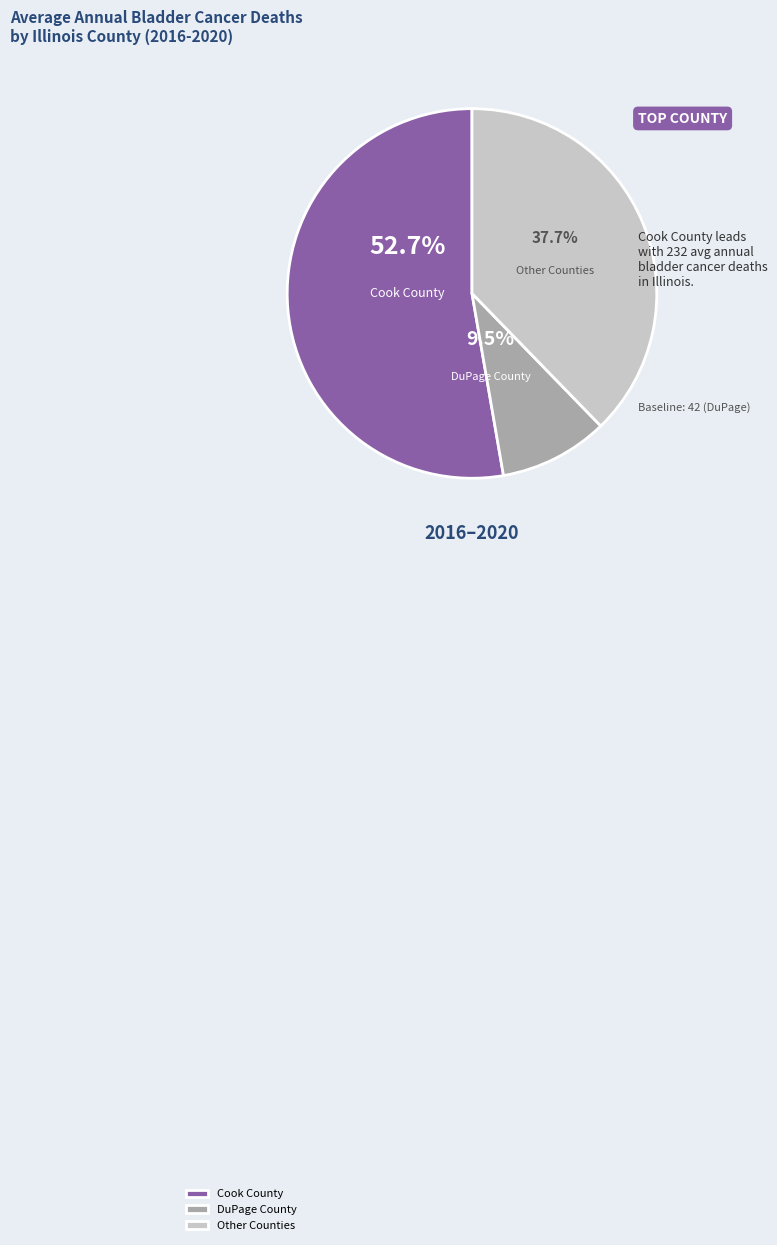

Which has a higher value, DuPage County or Cook County?

Cook County